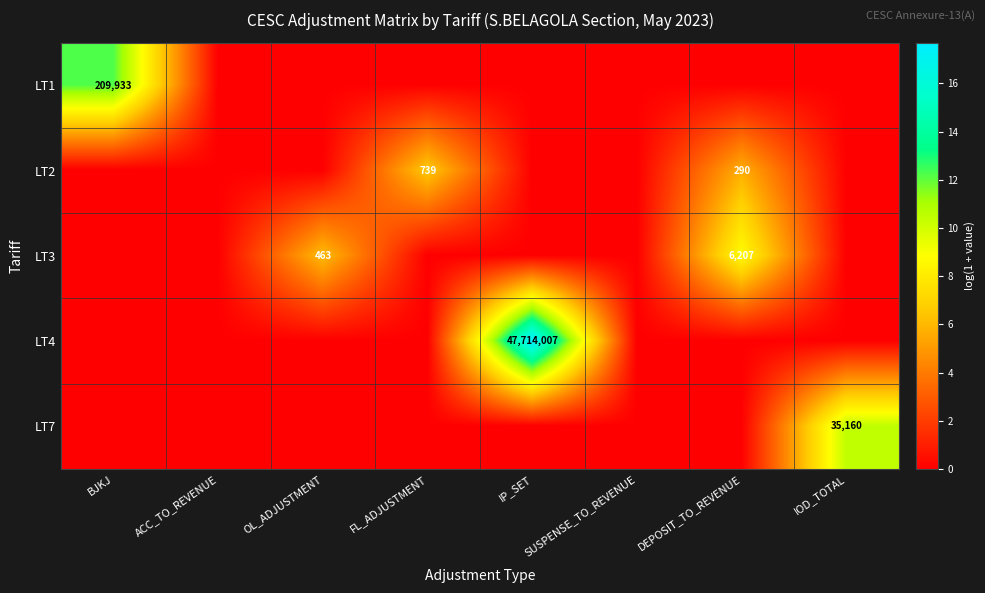

The value of LT2 at DEPOSIT_TO_REVENUE is 170. True or false?

False